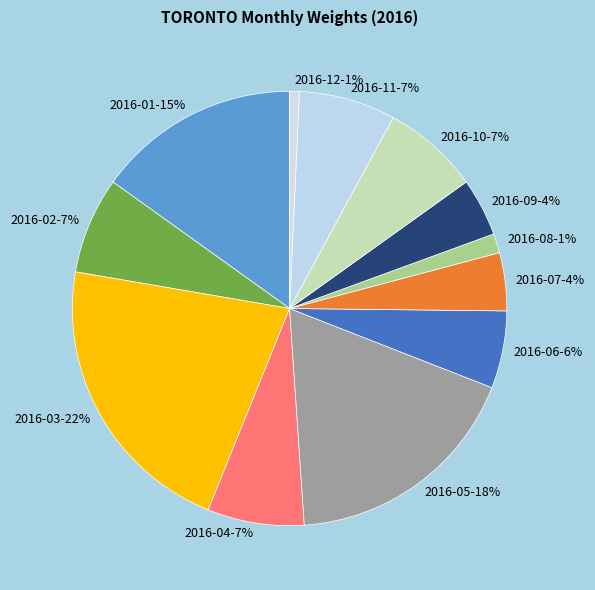

To the nearest percent, what is the average slice percentage?

8%